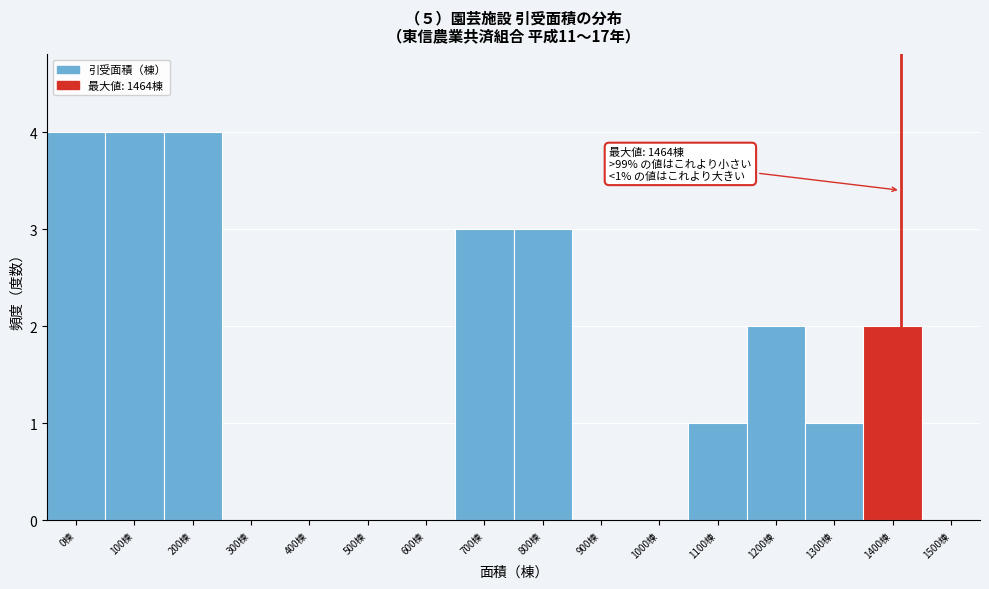

Reading left to right, extract all data points from this chart.

0棟=4	100棟=4	200棟=4	300棟=0	400棟=0	500棟=0	600棟=0	700棟=3	800棟=3	900棟=0	1000棟=0	1100棟=1	1200棟=2	1300棟=1	1400棟=2	1500棟=0